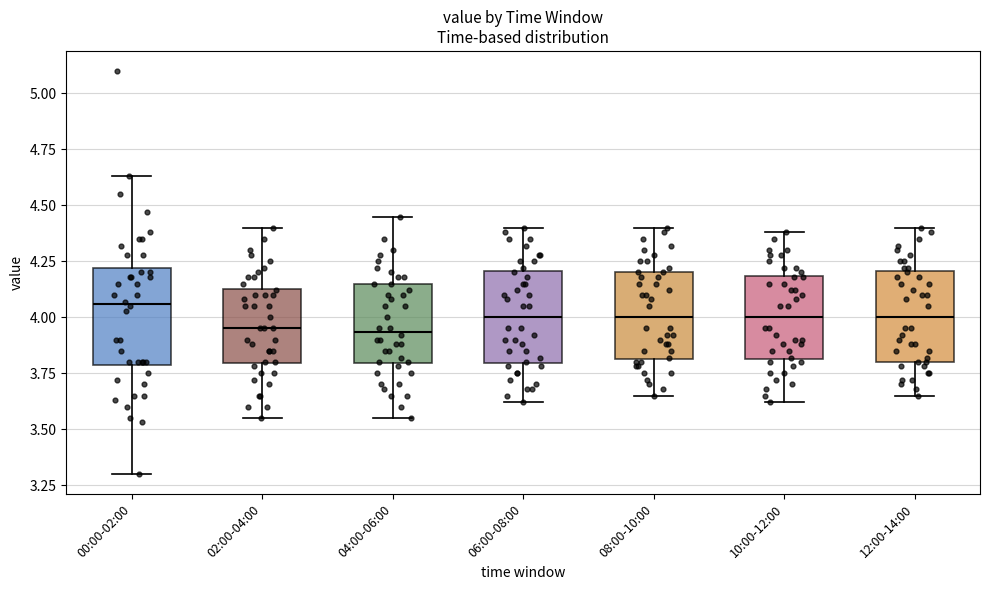

Reading left to right, read every box against the y-axis: the position of its median line, the range the box covers, and the ends of its whiskers. The values are not printed on the chart, so give them approximately, as read against the axis.

00:00-02:00: median 4.05, box 3.80 to 4.20, whiskers 3.30 to 4.65
02:00-04:00: median 3.95, box 3.80 to 4.15, whiskers 3.55 to 4.40
04:00-06:00: median 3.95, box 3.80 to 4.15, whiskers 3.55 to 4.45
06:00-08:00: median 4.00, box 3.80 to 4.20, whiskers 3.60 to 4.40
08:00-10:00: median 4.00, box 3.80 to 4.20, whiskers 3.65 to 4.40
10:00-12:00: median 4.00, box 3.80 to 4.20, whiskers 3.60 to 4.40
12:00-14:00: median 4.00, box 3.80 to 4.20, whiskers 3.65 to 4.40